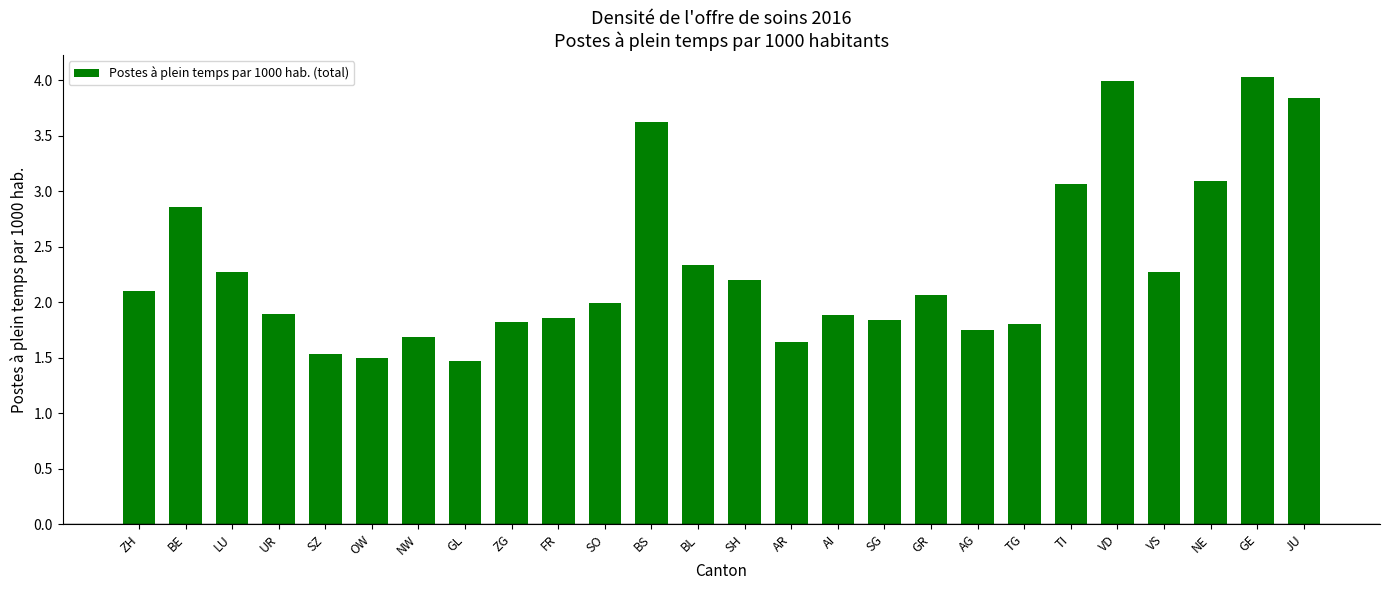

The value at ZH is 2.1. True or false?

True